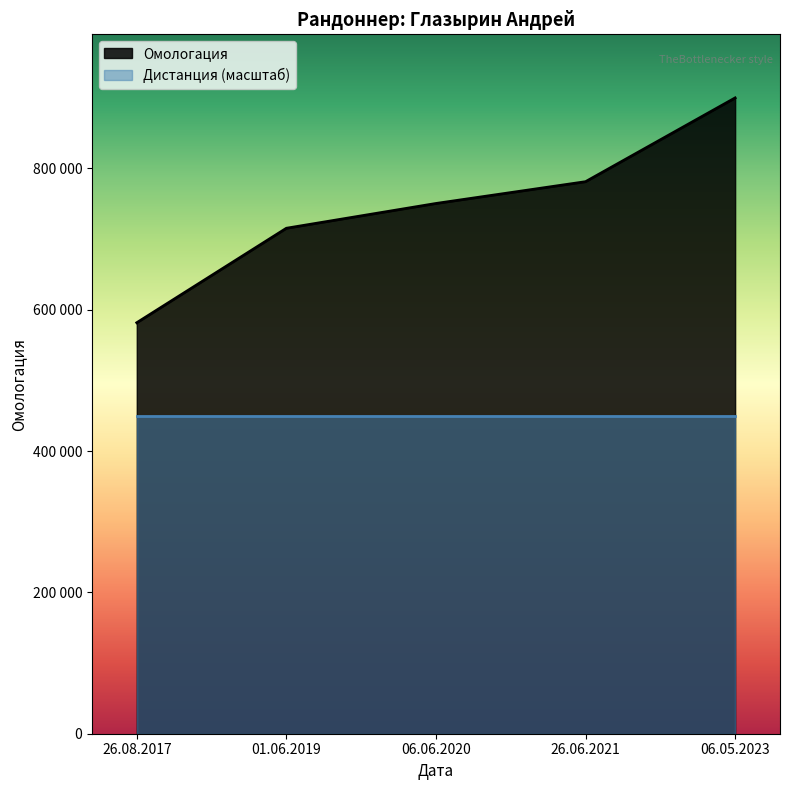

List the labels in order of value, smallest first.

26.08.2017, 01.06.2019, 06.06.2020, 26.06.2021, 06.05.2023